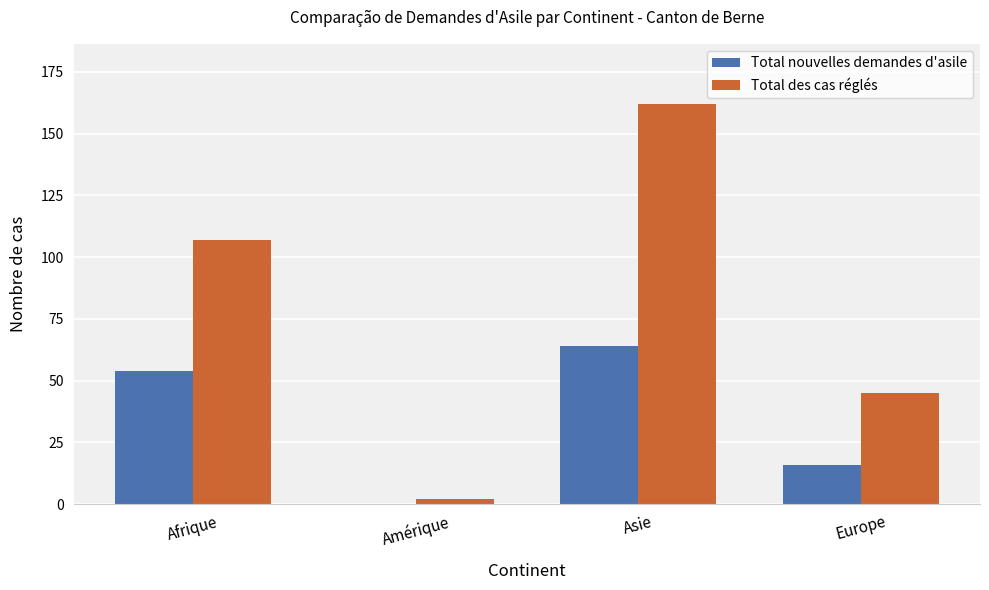

At which label is Total nouvelles demandes d'asile closest to 32?

Europe